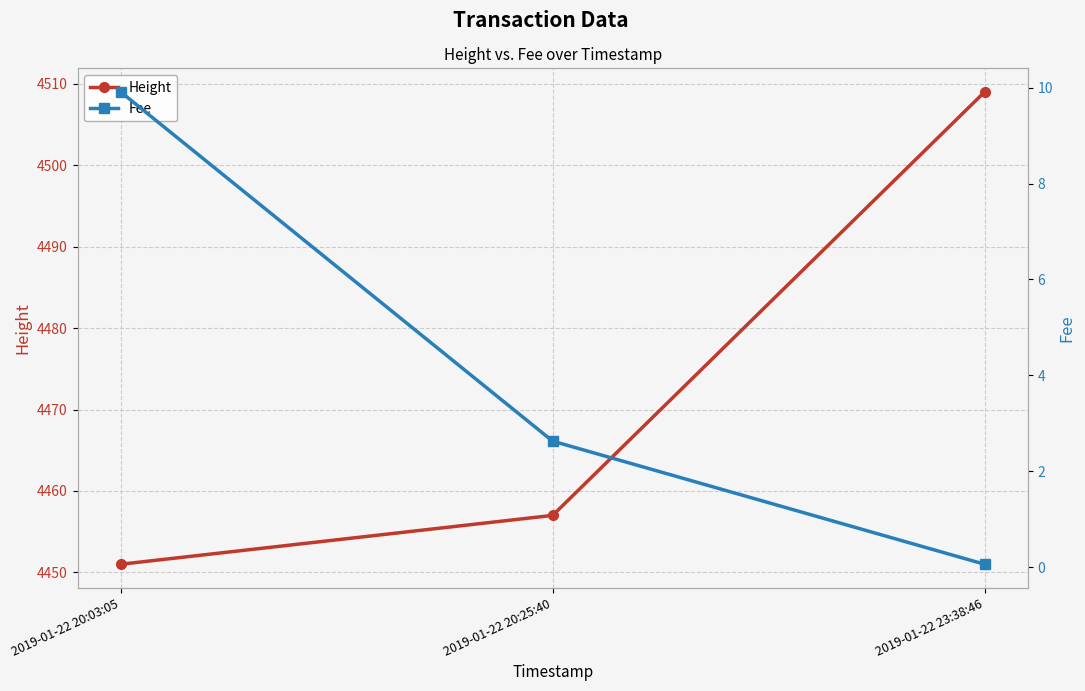

What are all the series names shown in the legend?

Height, Fee